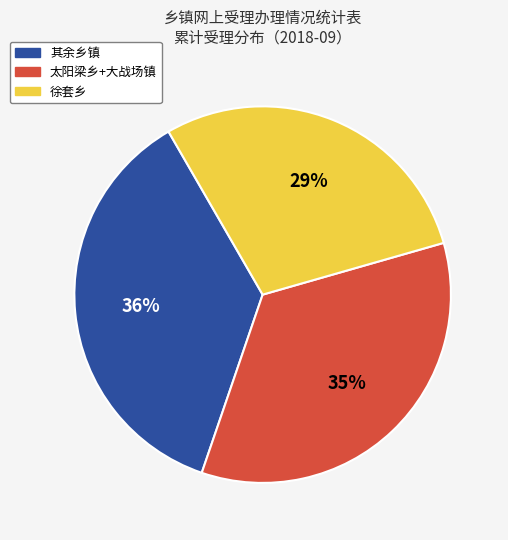

Is there a majority slice in this chart?

No